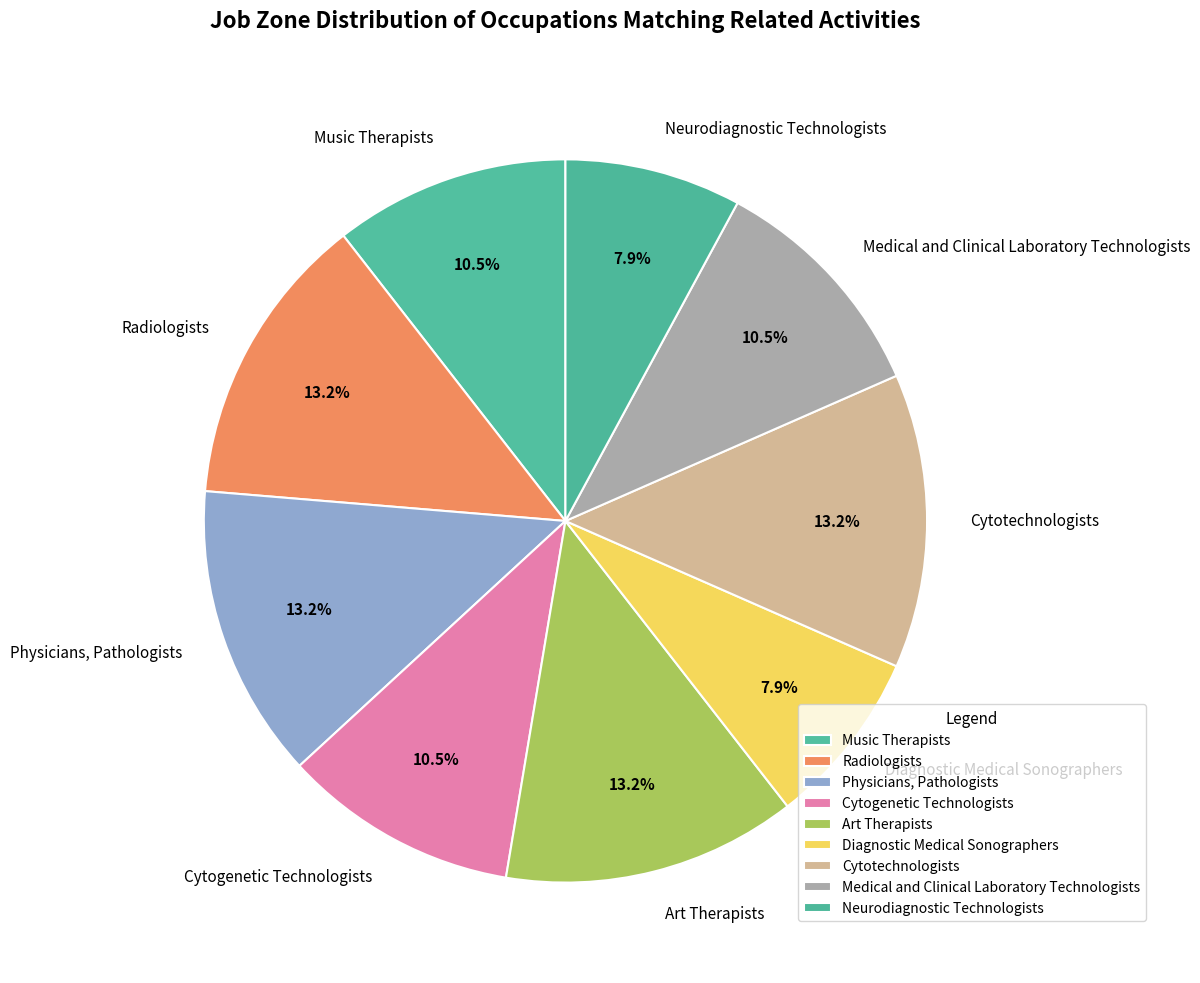

Approximately how many times larger is the value at Music Therapists compared to Art Therapists?

0.8